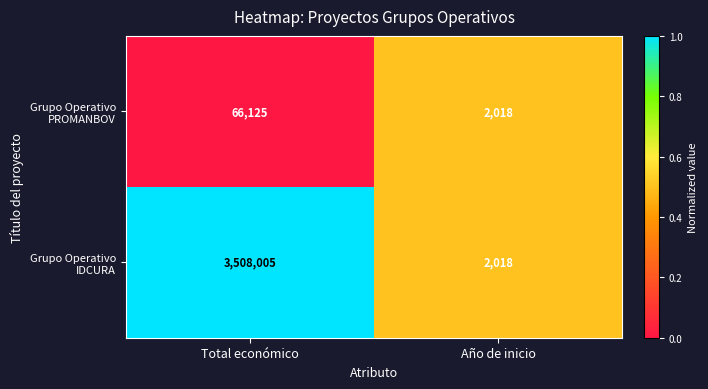

How many data points does each series have?

2